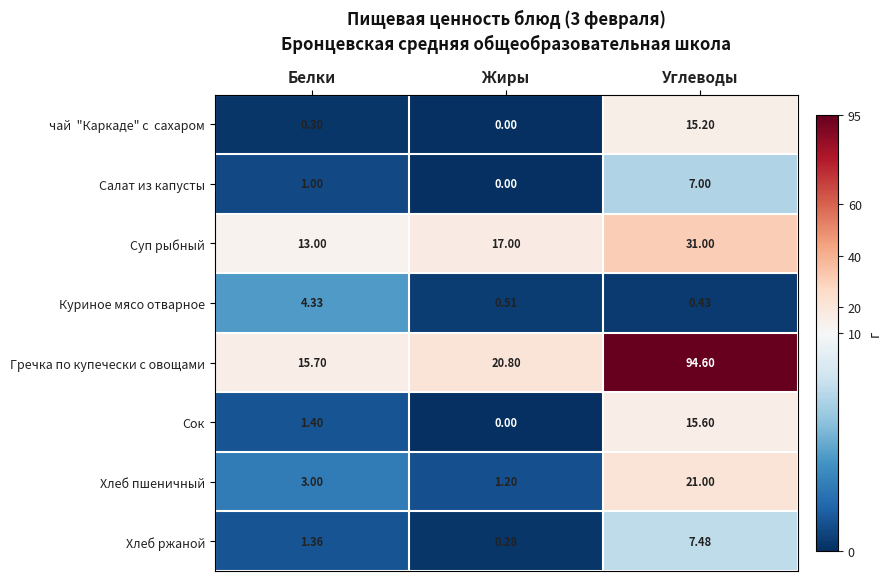

List the labels in order of Хлеб ржаной value, smallest first.

Жиры, Белки, Углеводы